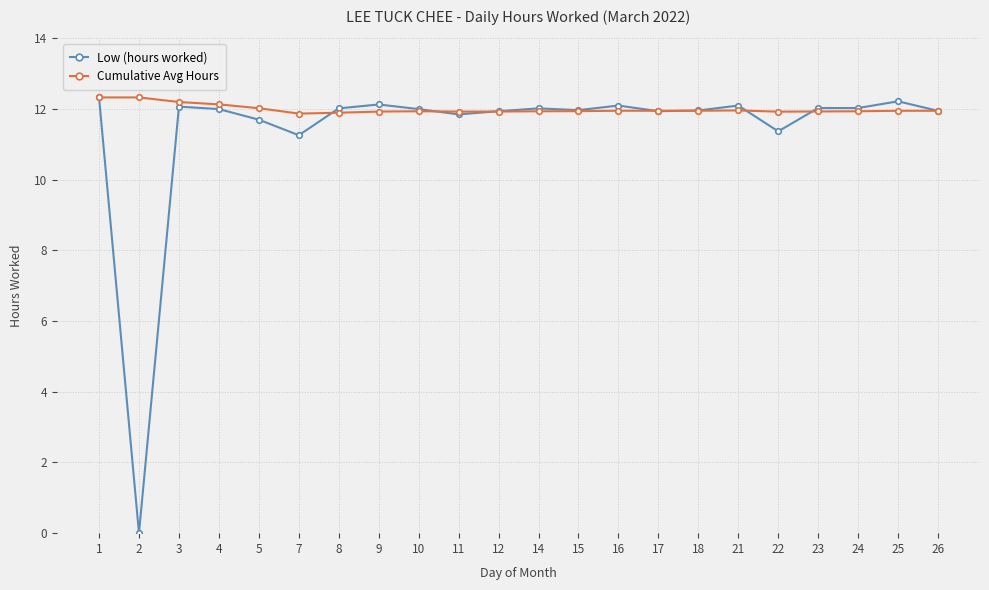

What is the total value across all series at 16?

24.1